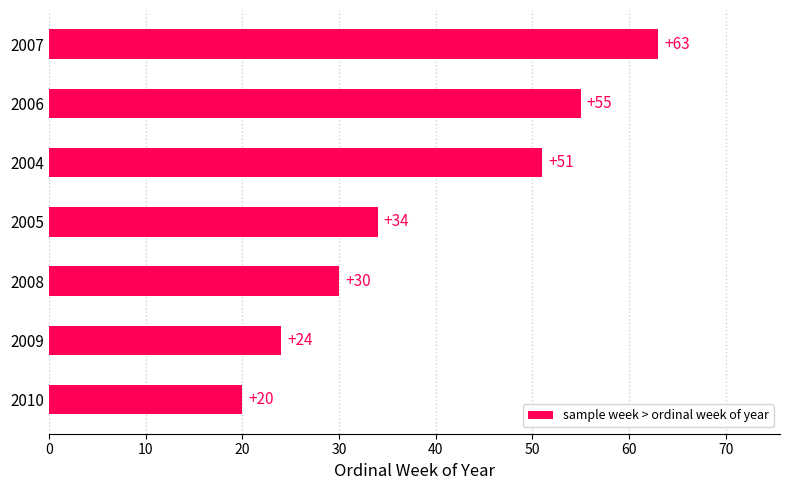

Is it true that the value at 2005 is 50?

False